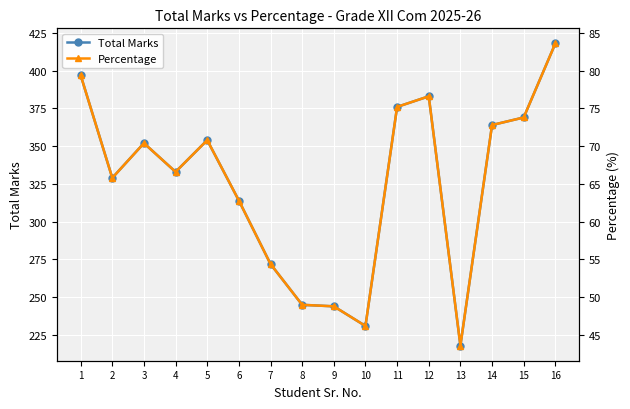

True or false: Percentage and Total Marks intersect in this chart.

False